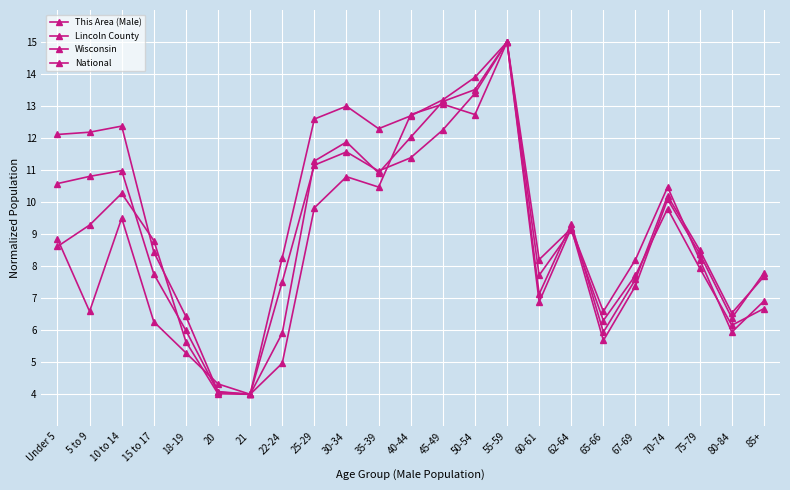

Which series has the widest spread of values?

This Area (Male)